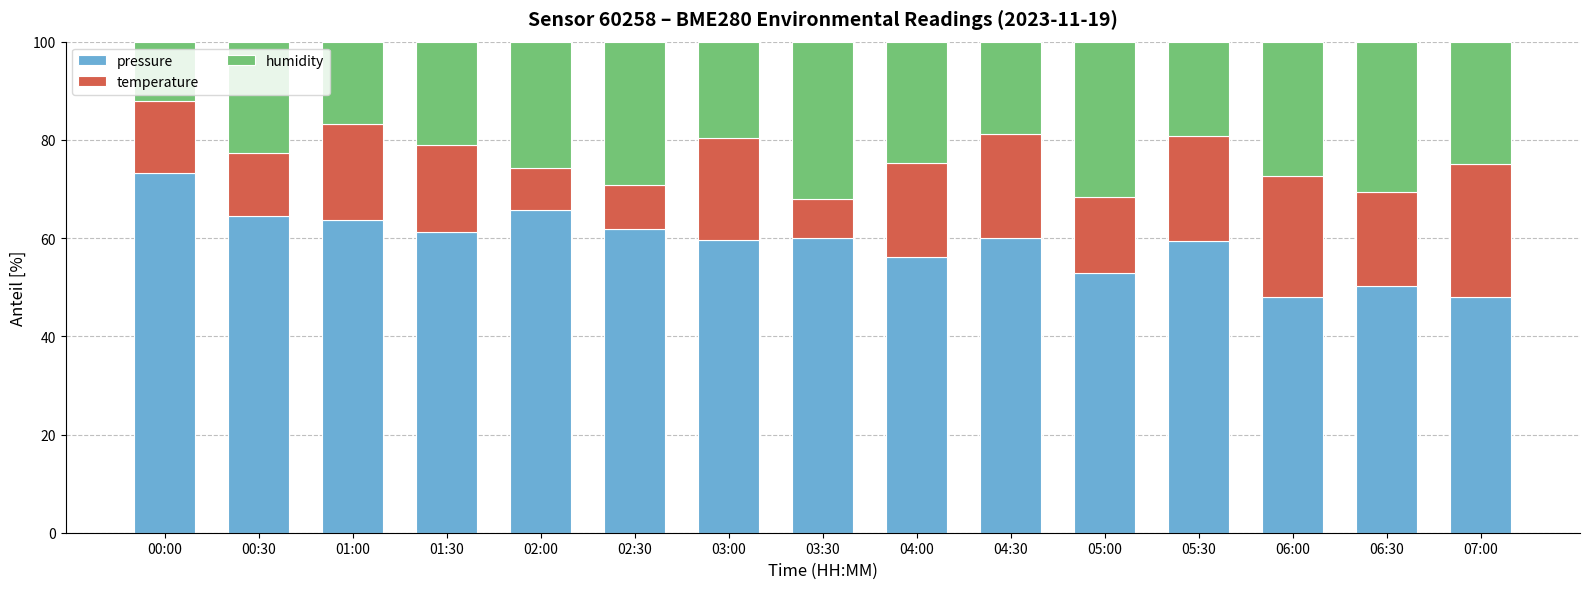

What is the sum of all pressure values?

884.7